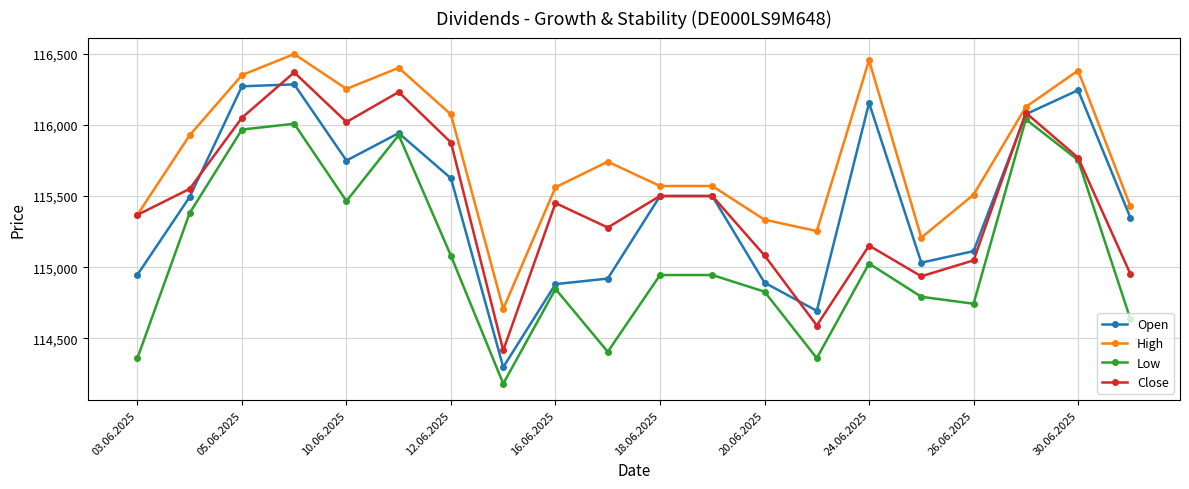

What is the difference between the maximum and minimum values in the Open series?

1989